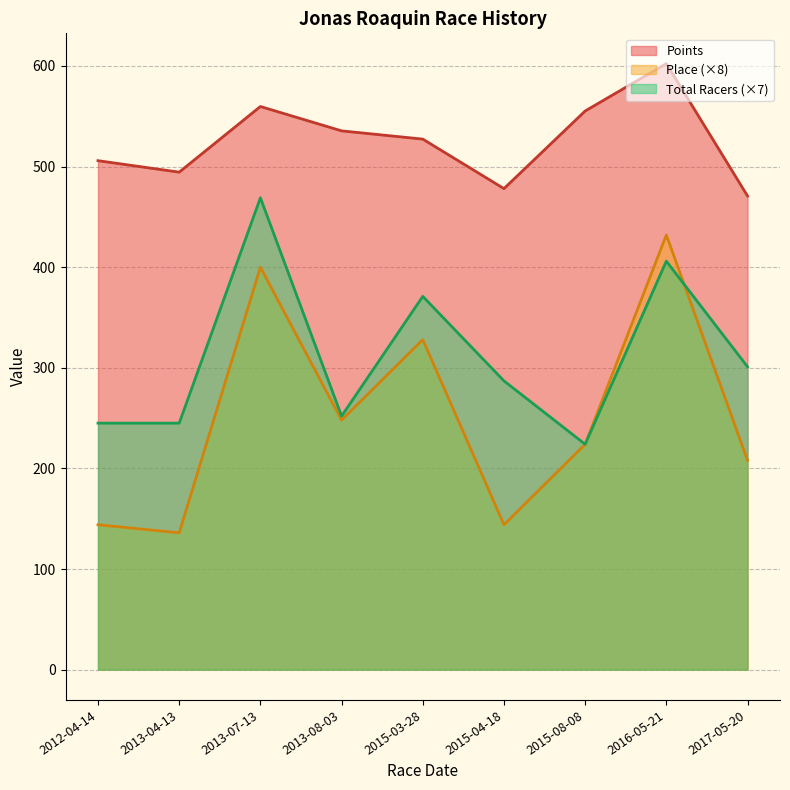

Reading right to left, list all the values displayed in this chart.

Points: 470.8	602.3	555.2	478.1	527.3	535.5	559.7	494.5	505.9
Place: 208.0	432.0	224.0	144.0	328.0	248.0	400.0	136.0	144.0
Total Racers: 301.0	406.0	224.0	287.0	371.0	252.0	469.0	245.0	245.0